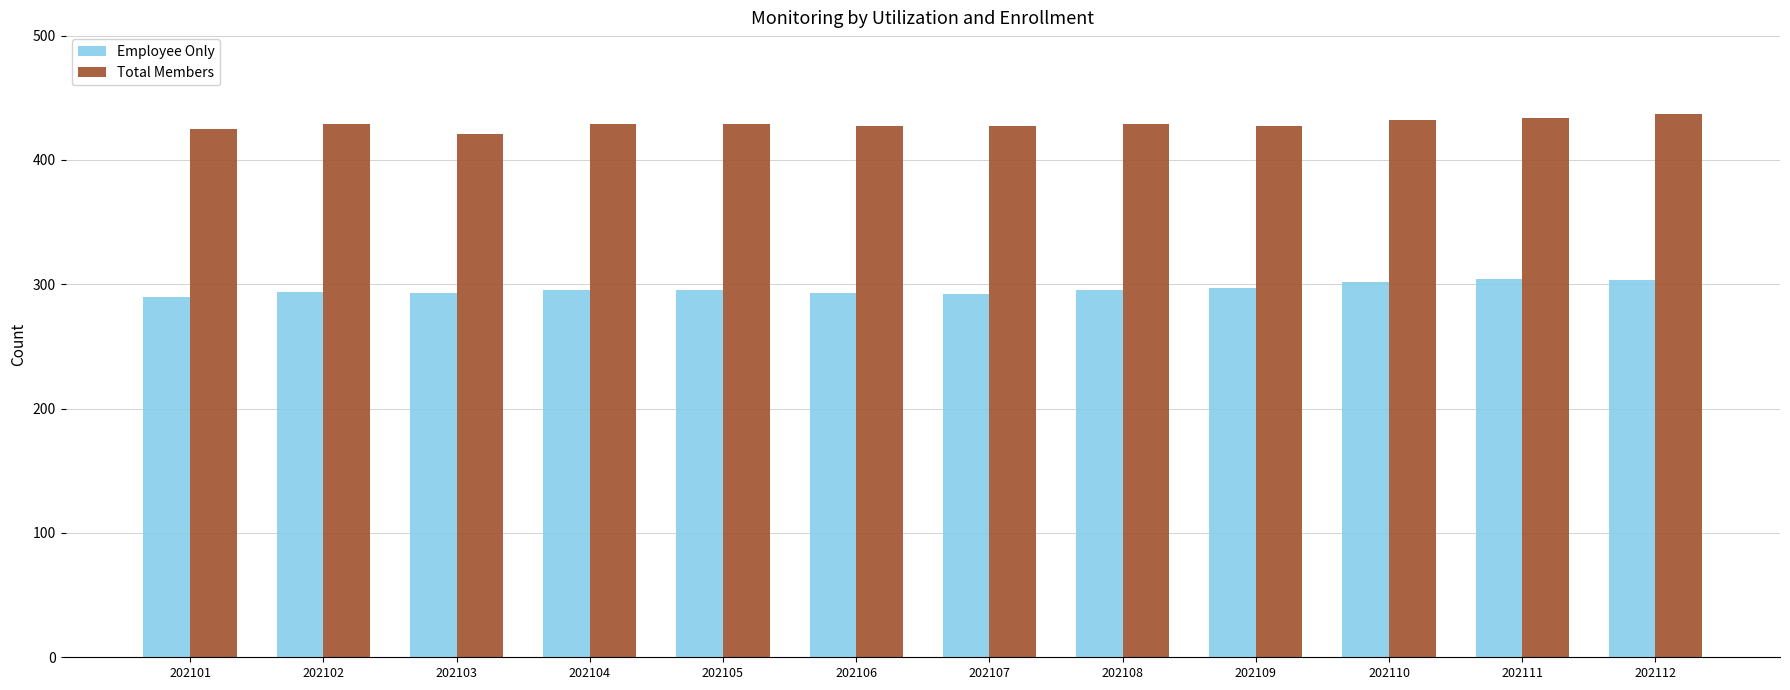

Is it true that Employee Only equals 290 at 202101?

True